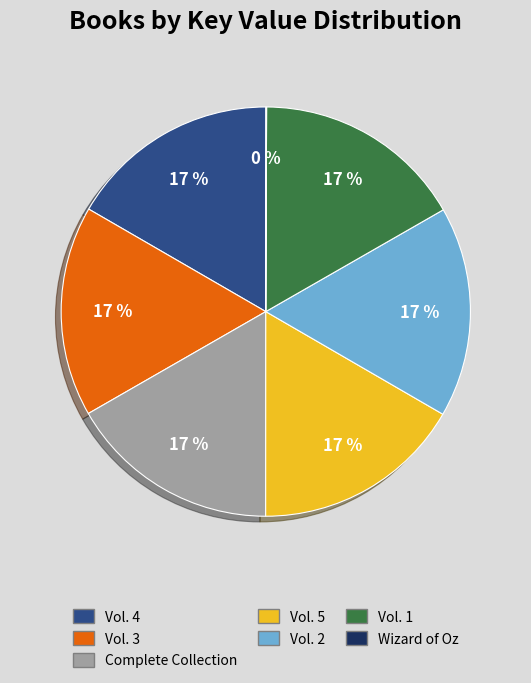

Is there a majority slice in this chart?

No